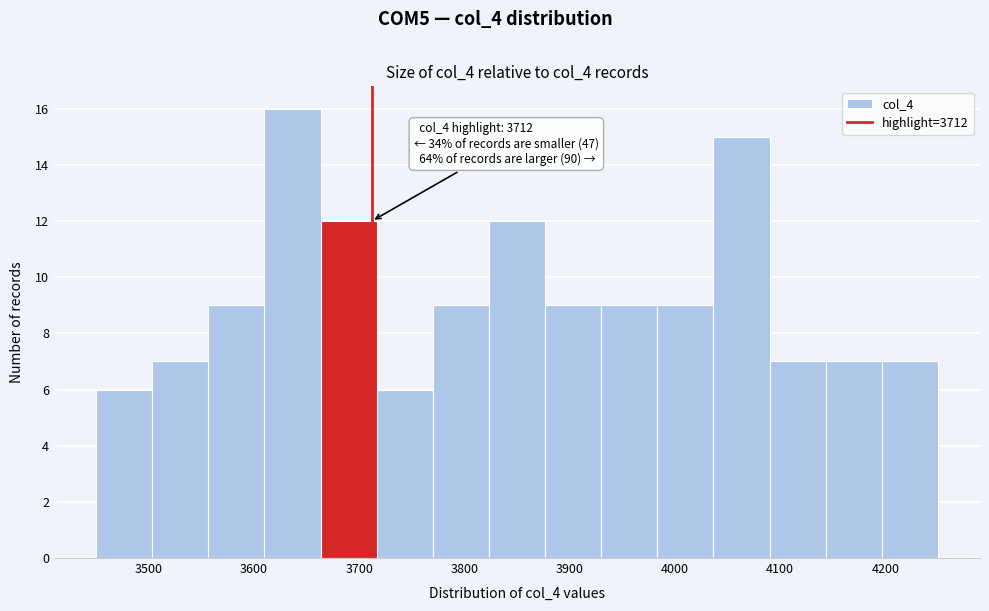

Over which range of the x-axis is the bar tallest?

3610 to 3660